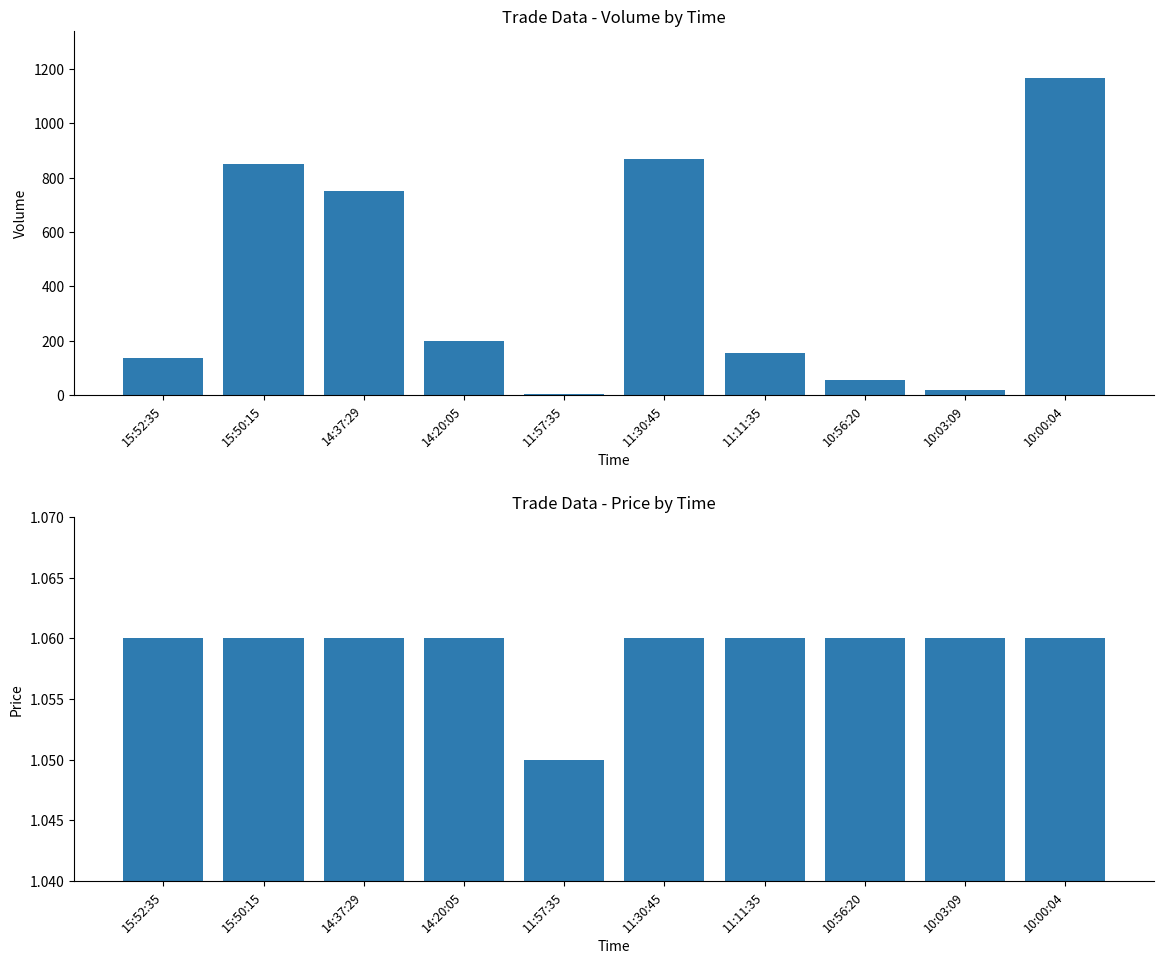

List the labels in order of Price value, smallest first.

11:57:35, 15:52:35, 15:50:15, 14:37:29, 14:20:05, 11:30:45, 11:11:35, 10:56:20, 10:03:09, 10:00:04